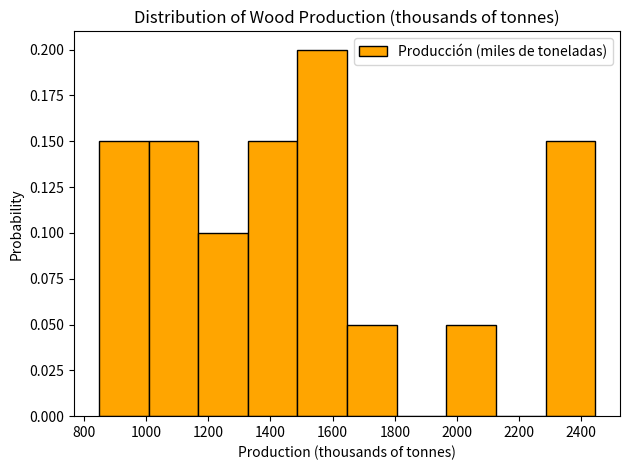

Reading left to right, transcribe this chart: for each bar, give the range it covers on the x-axis and its height. Neither the bar edges nor the heights are printed on the chart, so give them approximately, as read against the axes.

840 to 1000: 0.15
1000 to 1160: 0.15
1160 to 1320: 0.10
1320 to 1480: 0.15
1480 to 1640: 0.20
1640 to 1800: 0.05
1800 to 1960: 0
1960 to 2120: 0.05
2120 to 2280: 0
2280 to 2440: 0.15